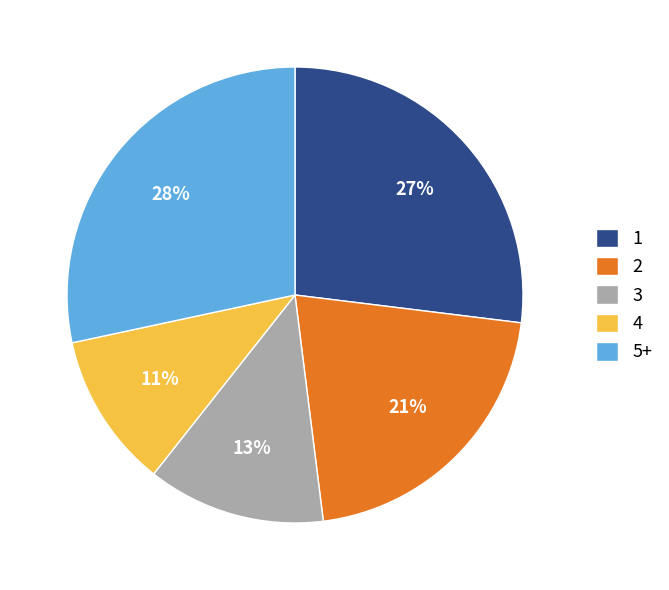

What percentage is the 2 slice, to the nearest percent?

21%